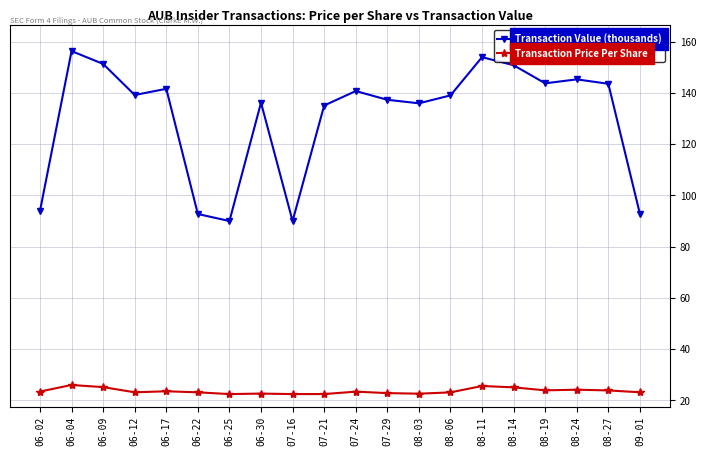

Rank the series by their maximum value, from highest to lowest.

Transaction Value (thousands), Transaction Price Per Share